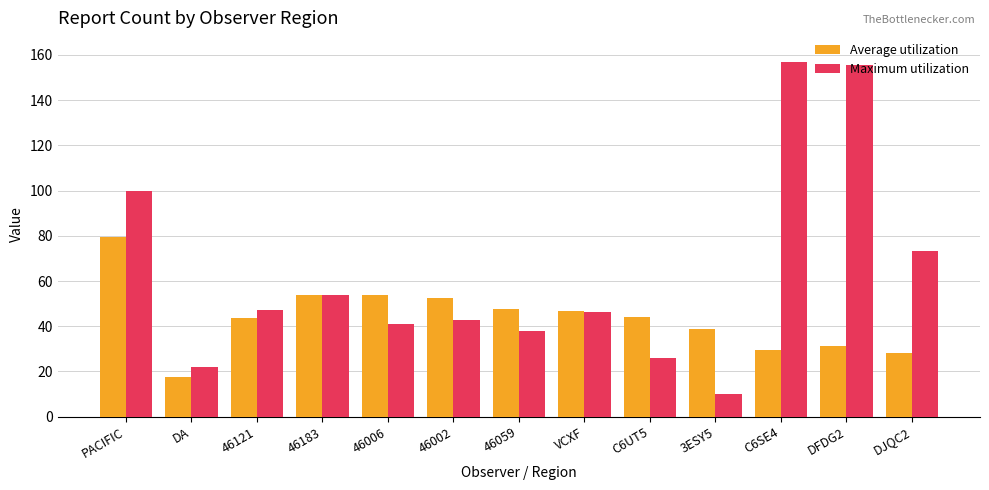

True or false: Maximum utilization has a value of 66.6 at VCXF.

False